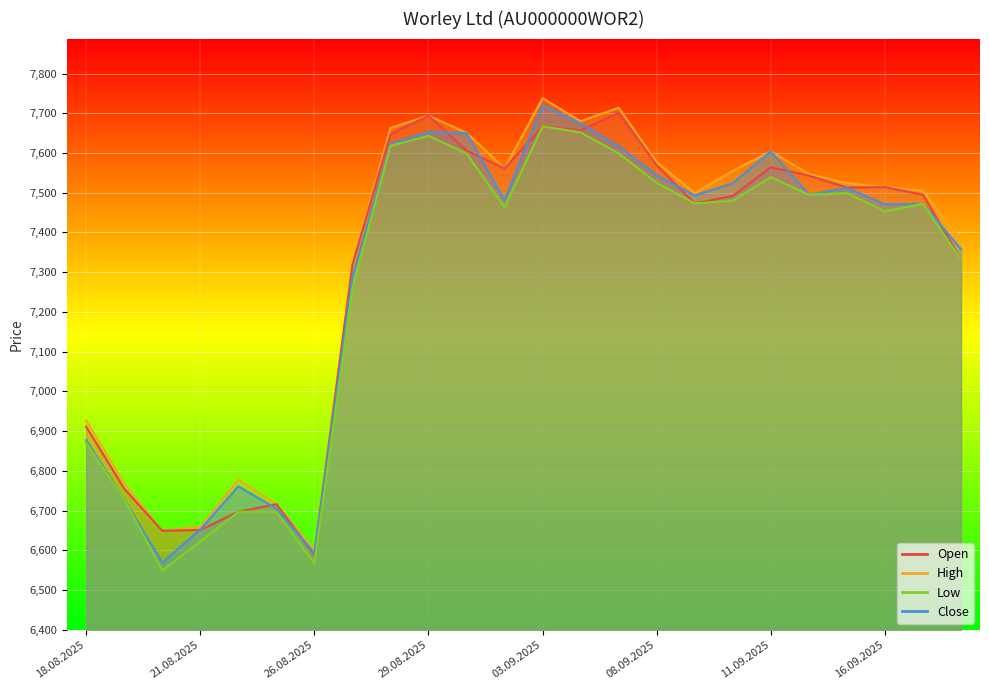

The Close series shows 6761 at 22.08.2025. True or false?

True